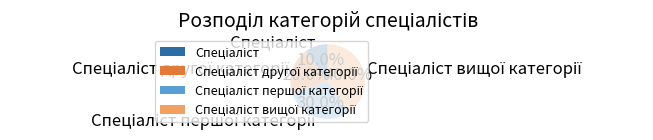

Does any single category account for the majority?

No